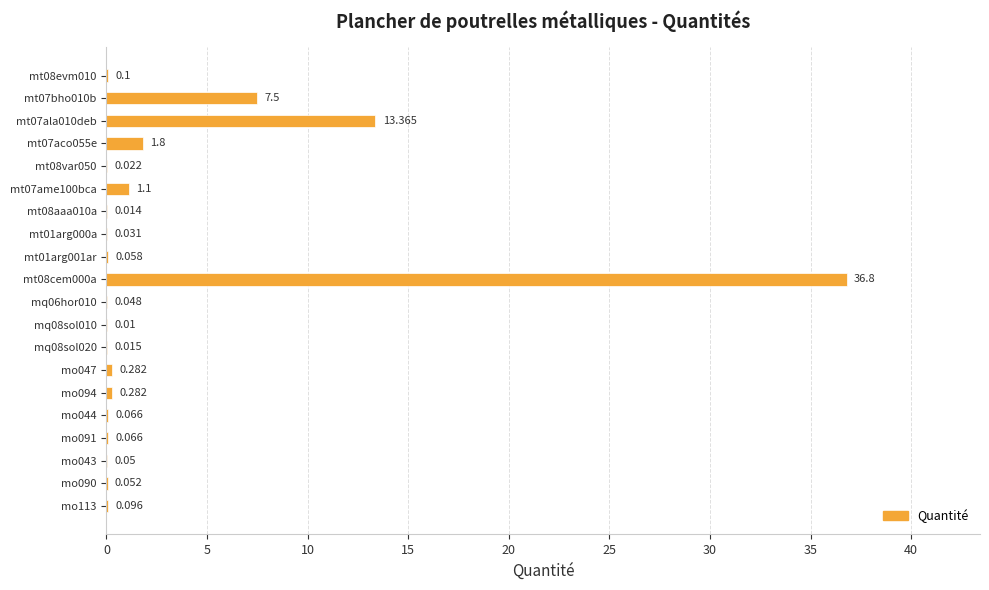

Are the bars horizontal?

Yes